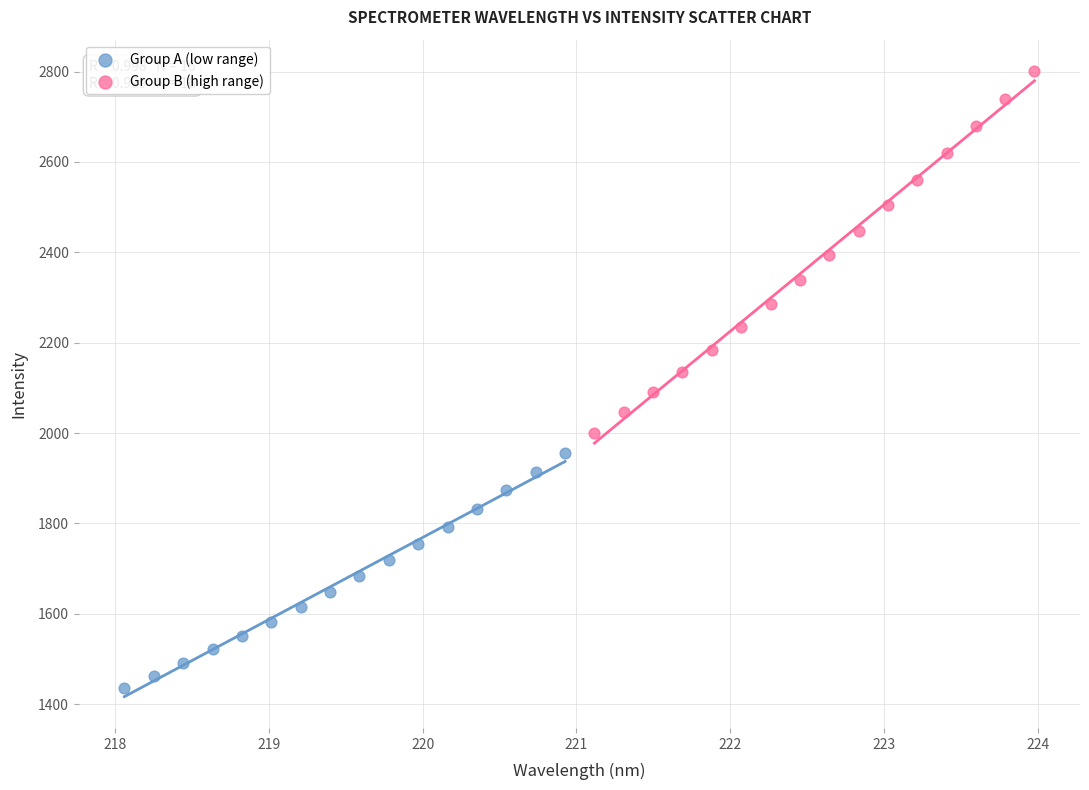

Which series contains the highest Y value?

Group B (high range)